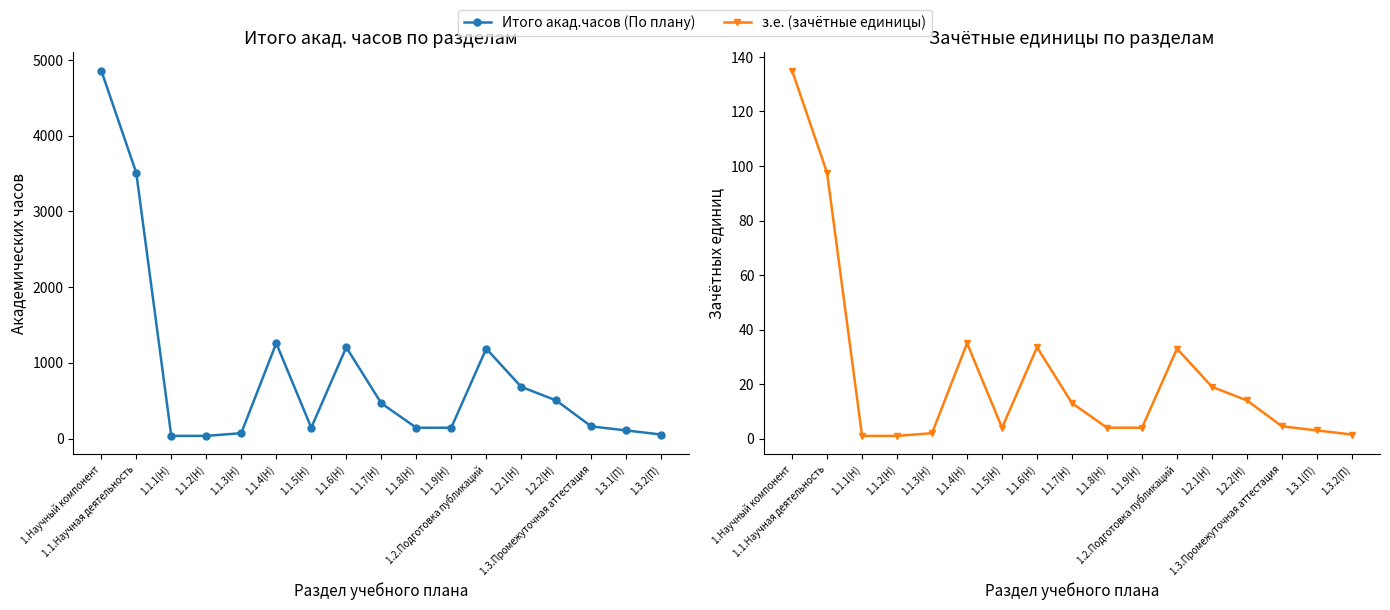

Between 1.2.1(Н) and 1.3.Промежуточная аттестация, which series saw the biggest shift?

Итого акад.часов (По плану)